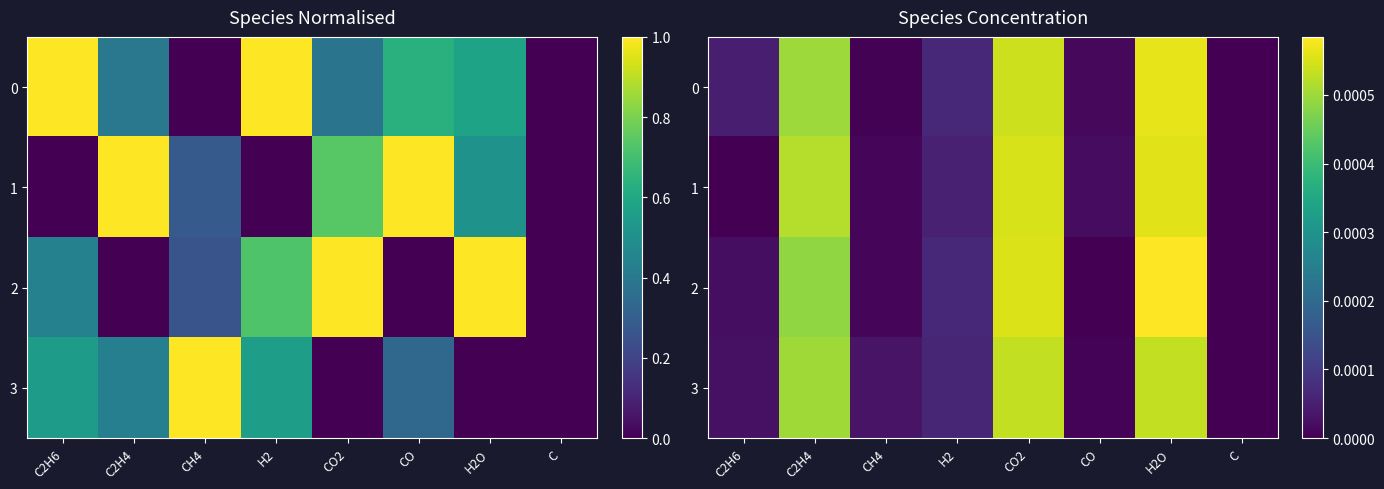

At which category does the chart reach its peak across all series?

H2O